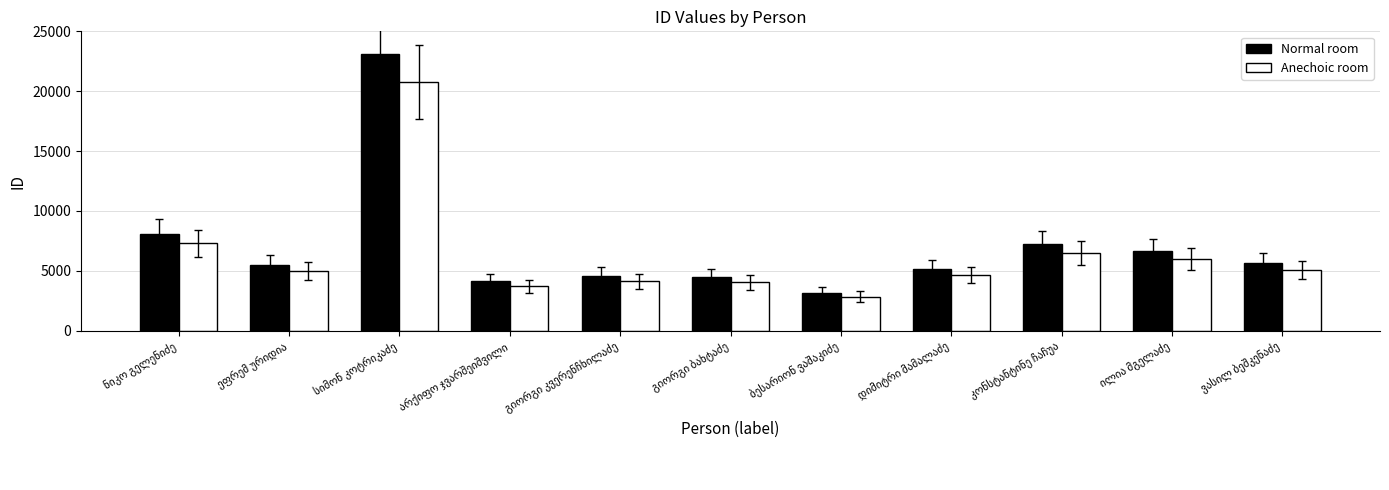

What is the difference between the second highest and minimum values in the Anechoic room series?

4432.5